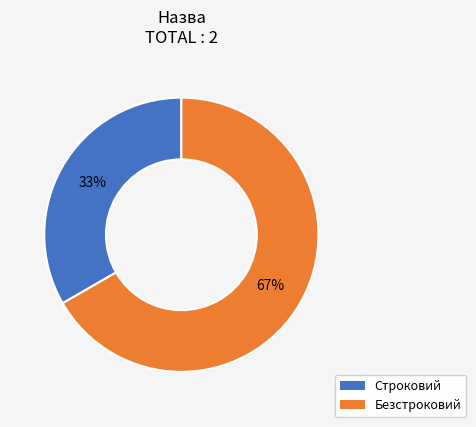

Does Строковий account for over 50% of the chart?

No